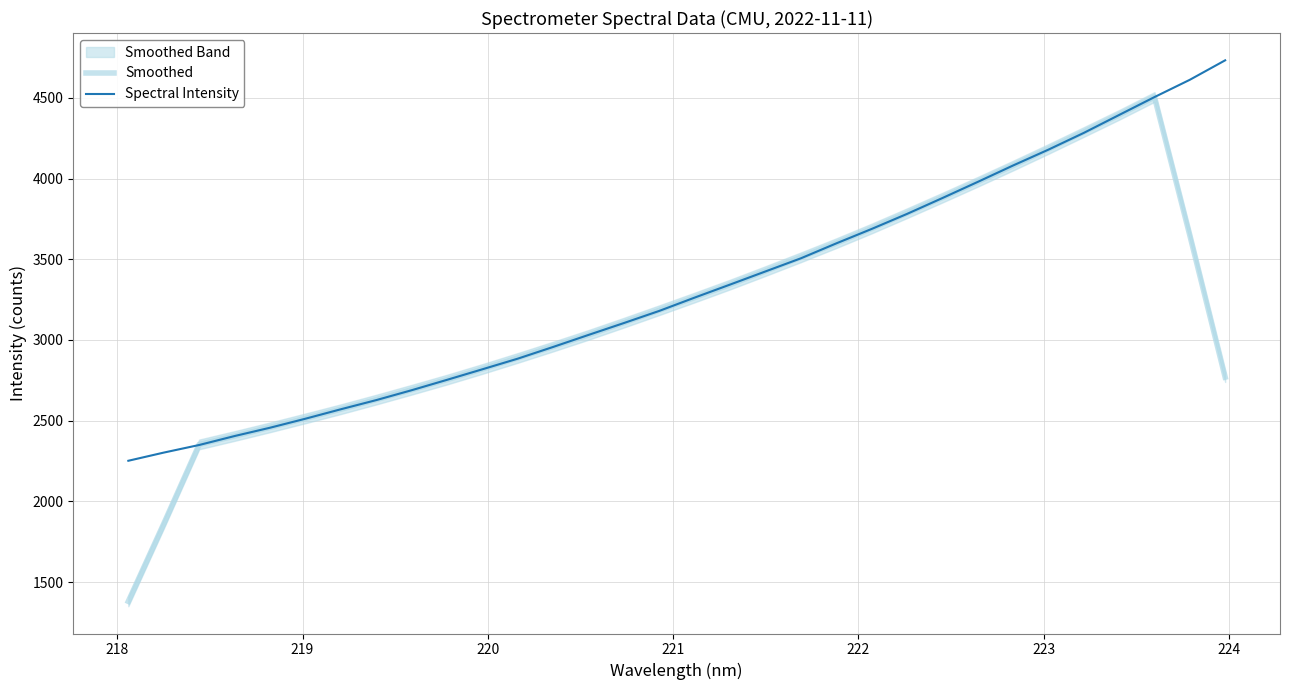

How many values in the Spectral Intensity series exceed 3263?

16